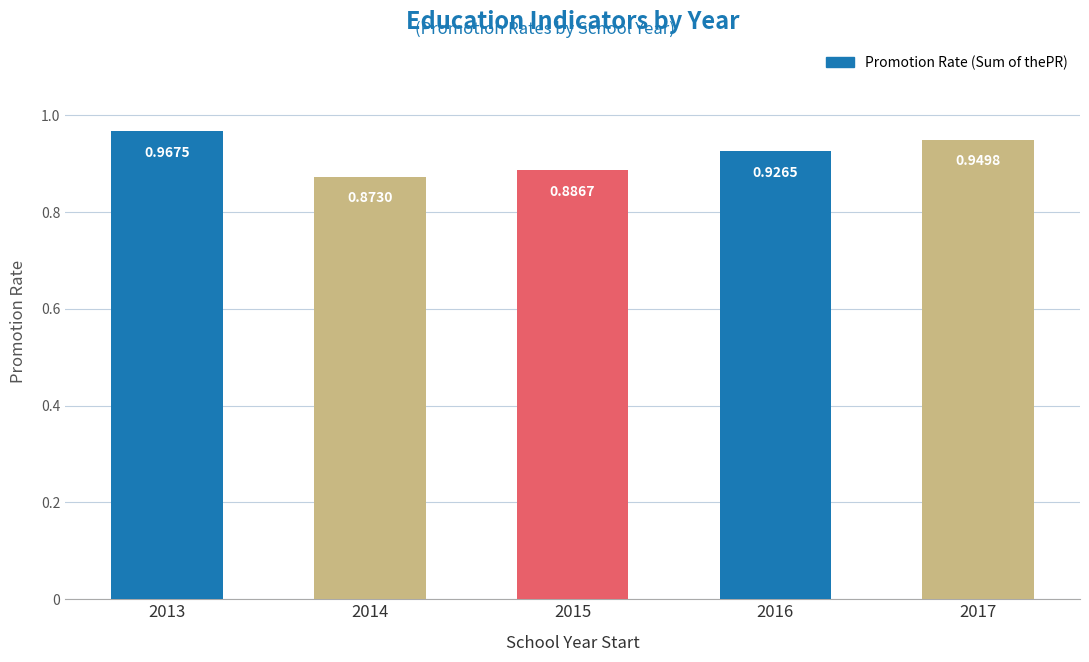

Count the values in the range 0 to 1.

5